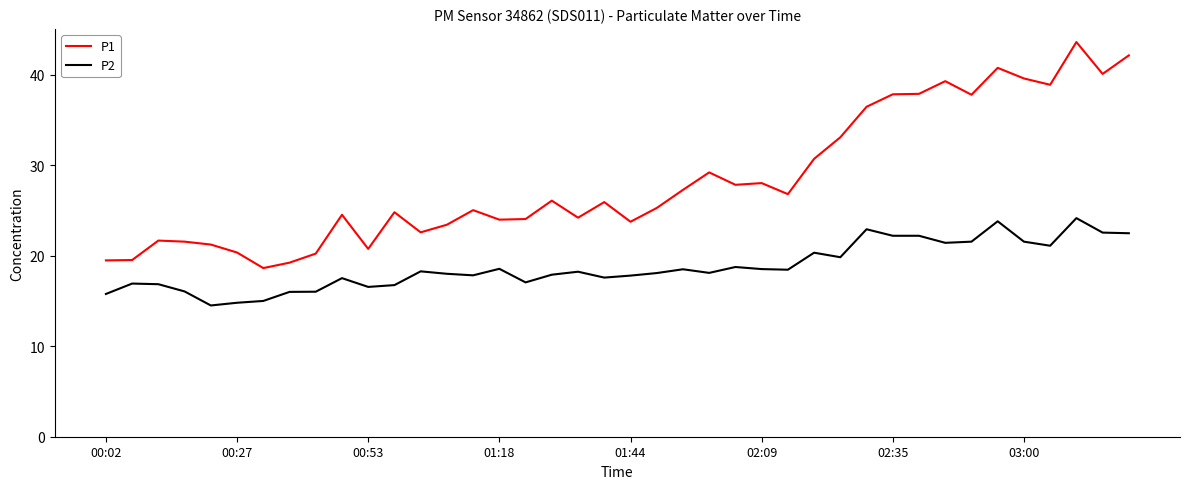

True or false: P2 and P1 cross at least once.

False